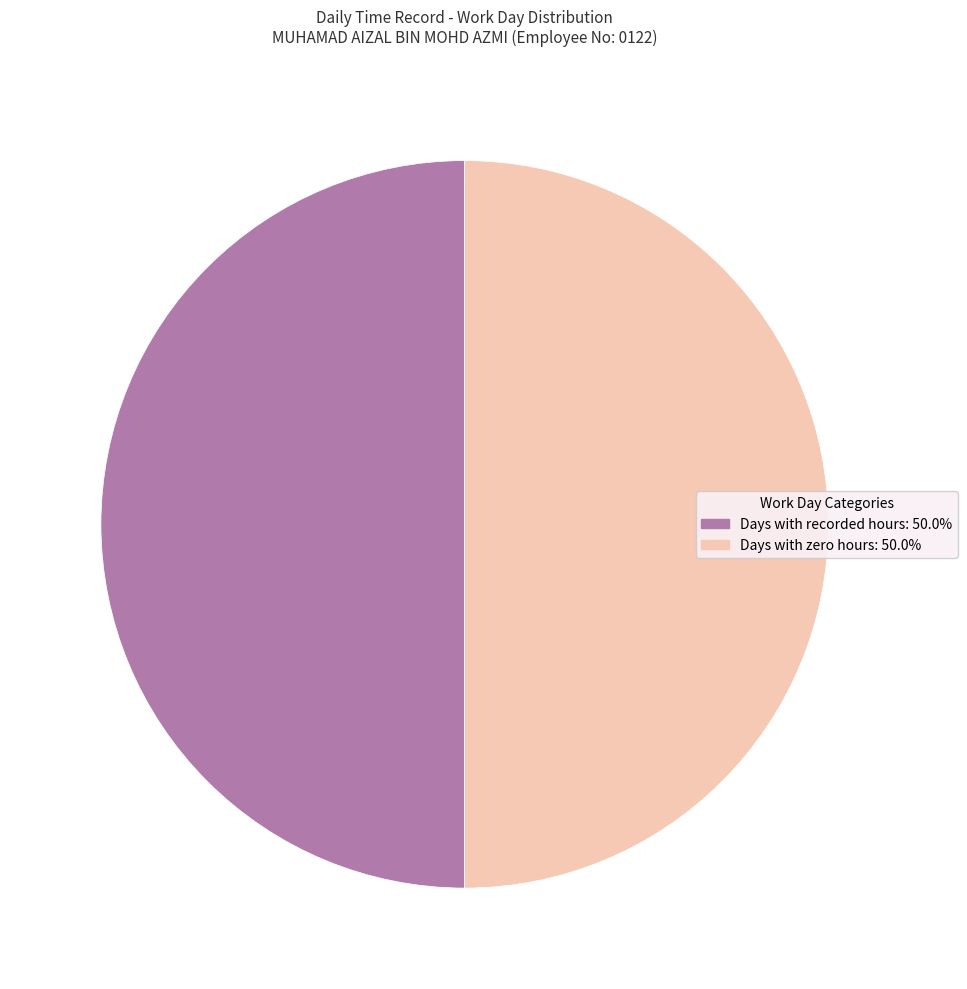

Count the number of slices in the pie.

2